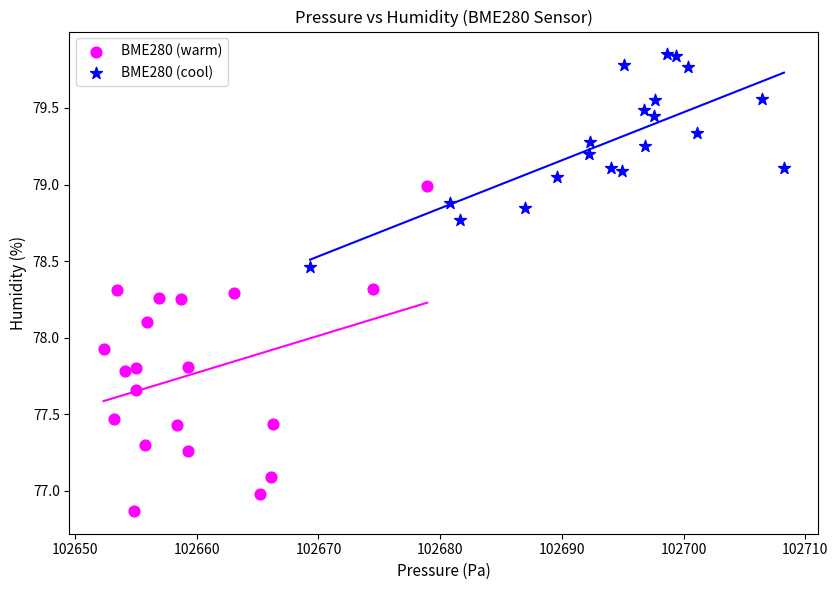

Which series has the largest Y range (max minus min)?

BME280 (warm)